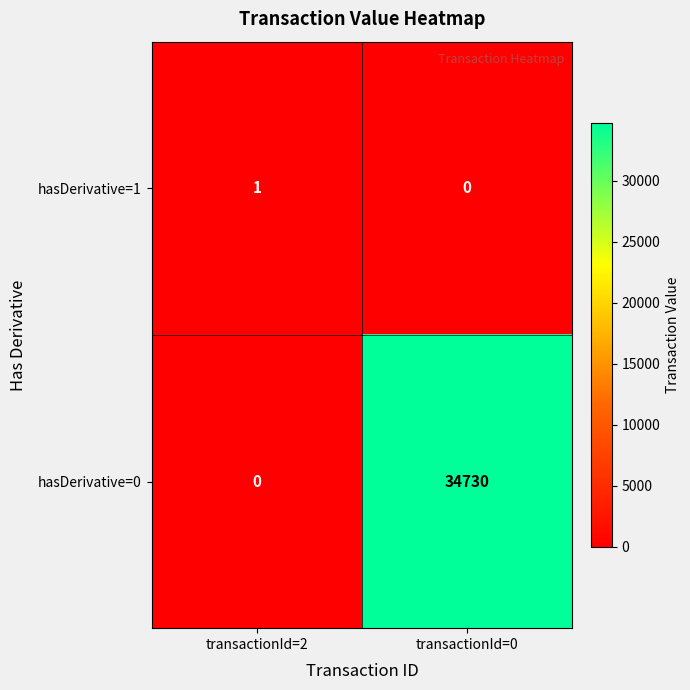

At which category is the sum across all series the highest?

transactionId=0